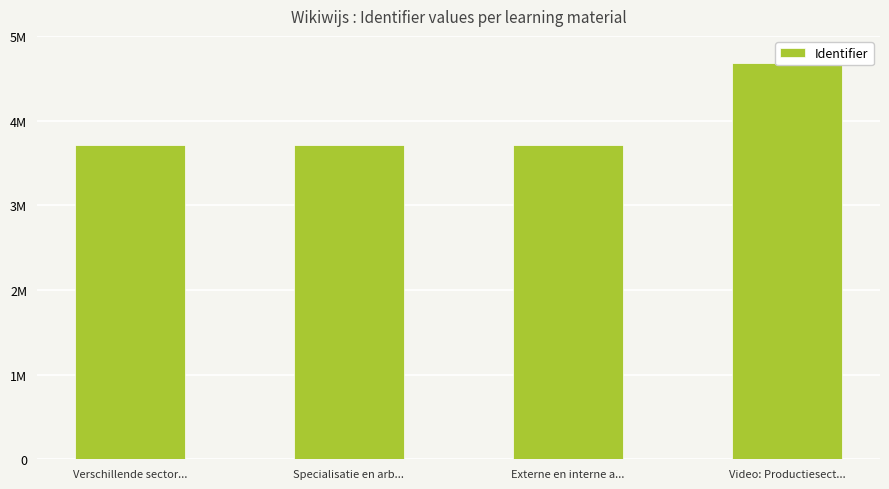

Between Video: Productiesect... and Verschillende sector..., which is larger?

Video: Productiesect...